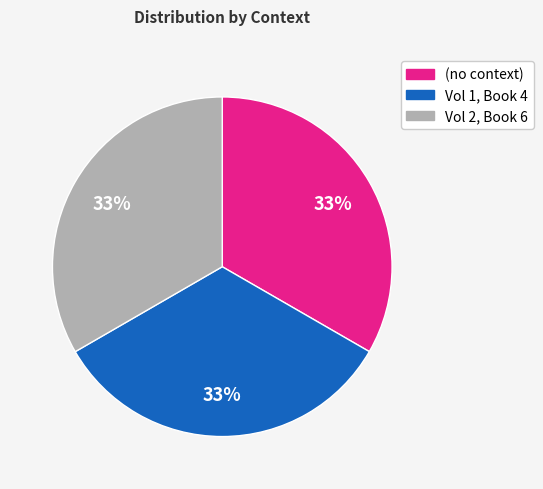

Approximately how many times larger is the value at Vol 2, Book 6 compared to Vol 1, Book 4?

1.0